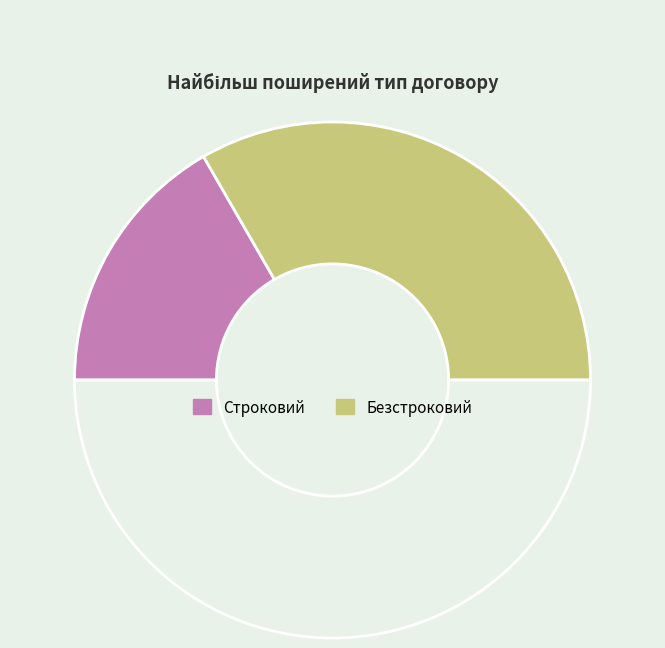

How many segments does this pie chart have?

3